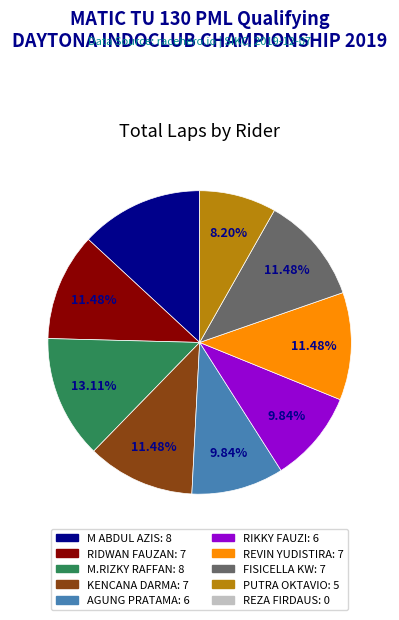

To the nearest percent, what is the average slice percentage?

11%